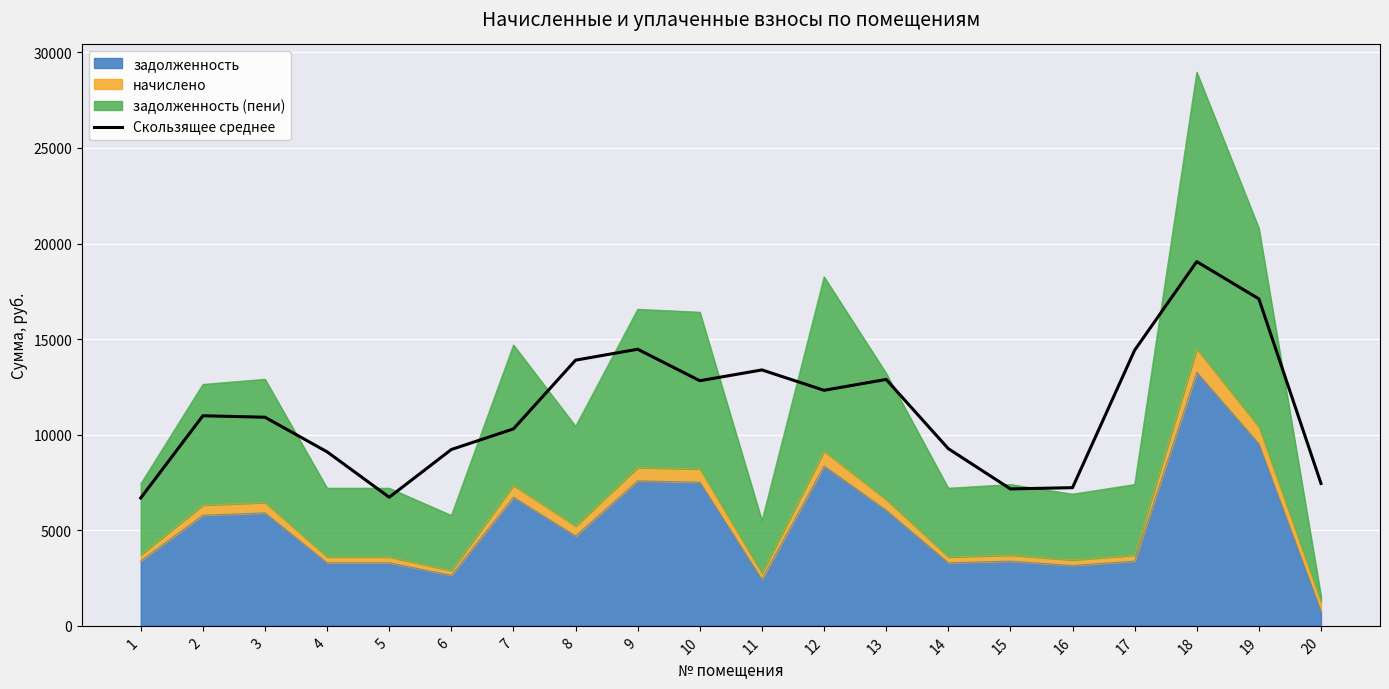

What is the ratio of the value at 18 to the value at 8?

1.4